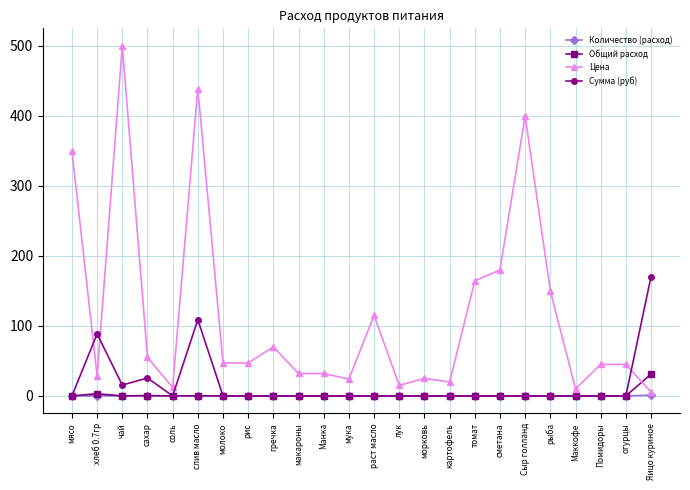

Which series has the largest range (max minus min)?

Цена